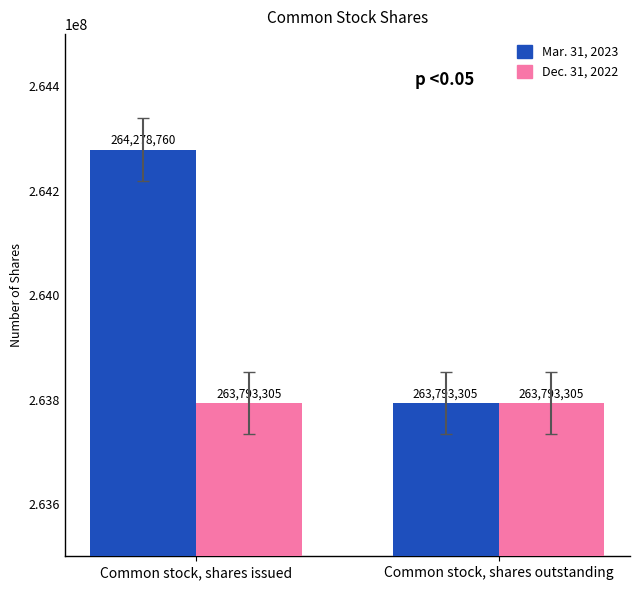

Between Common stock, shares issued and Common stock, shares outstanding, which series saw the biggest shift?

Mar. 31, 2023